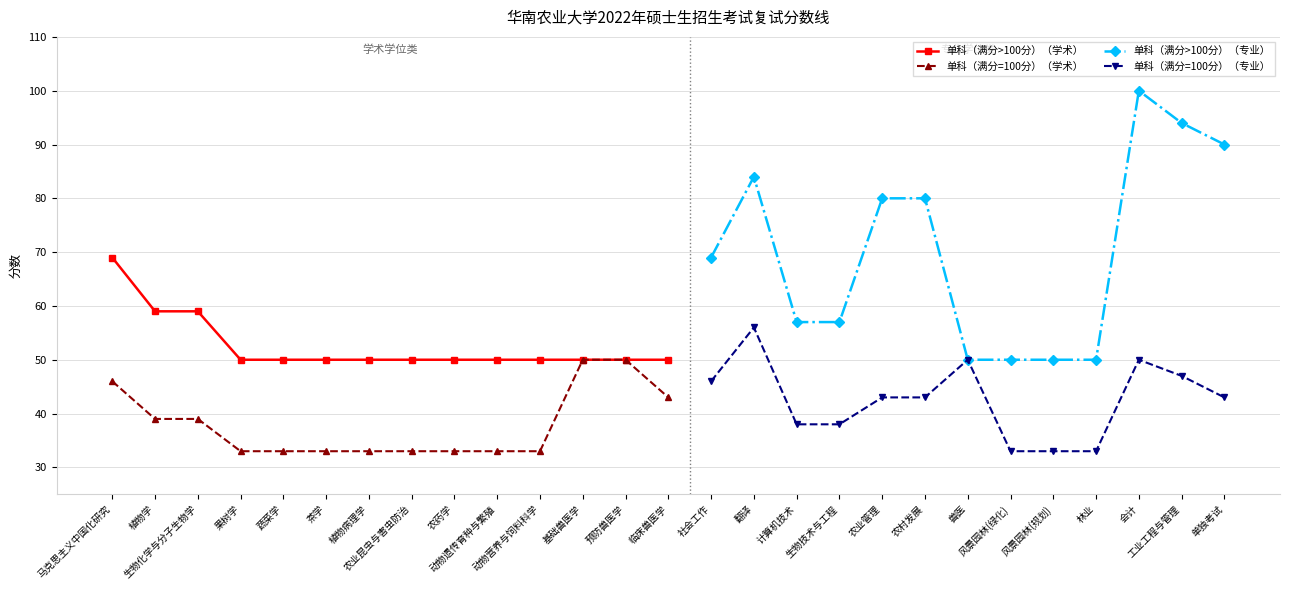

What is the value of the 单科（满分=100分）（学术） point at the 13th from the left?

50